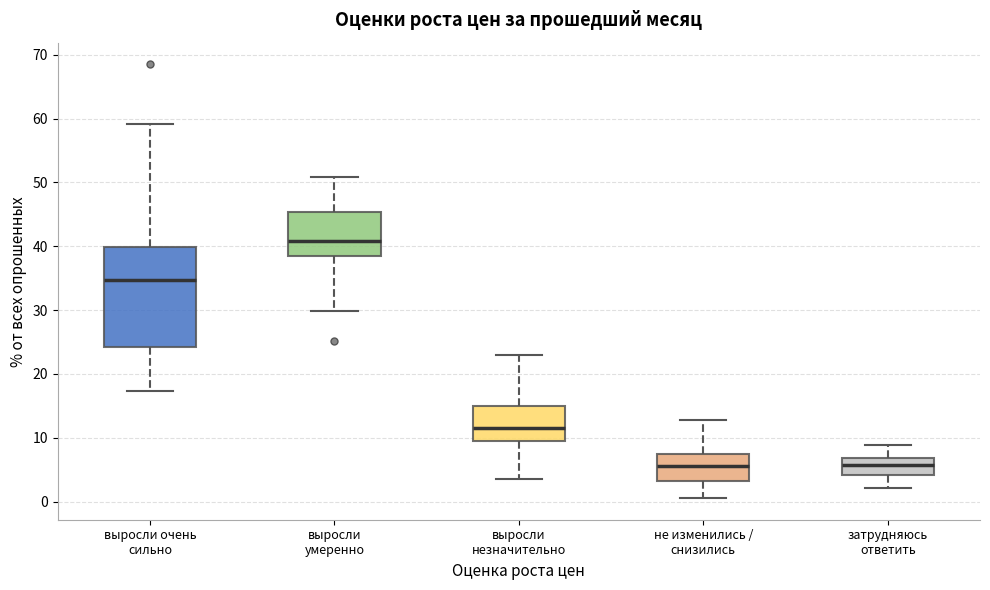

Which box has the highest median line?

выросли умеренно